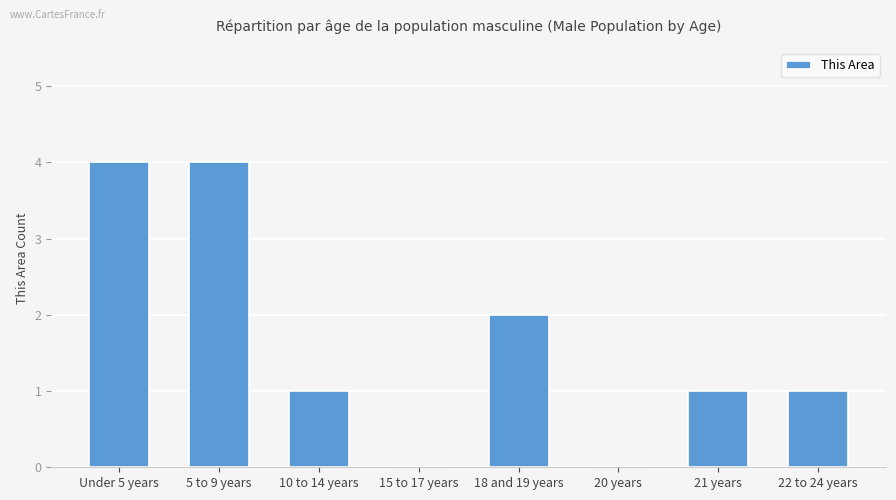

The value at 22 to 24 years is 2. True or false?

False